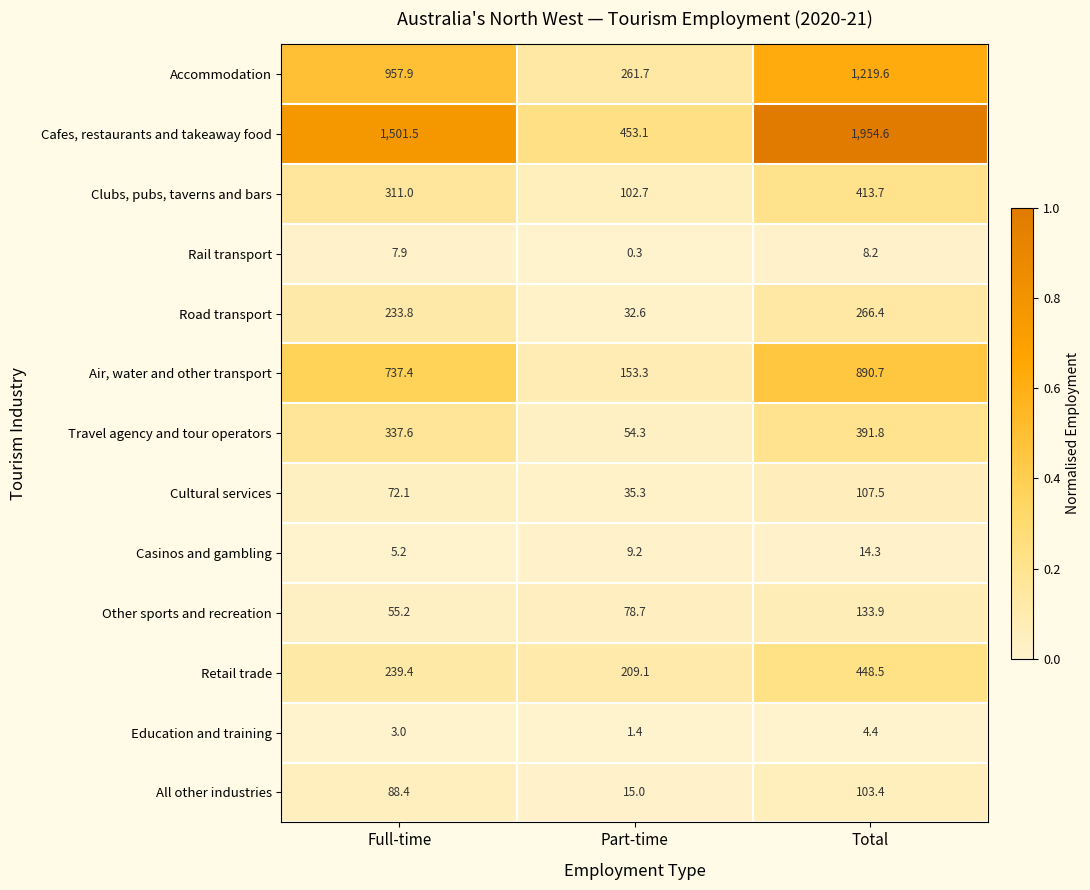

The All other industries series shows 35.8 at Full-time. True or false?

False